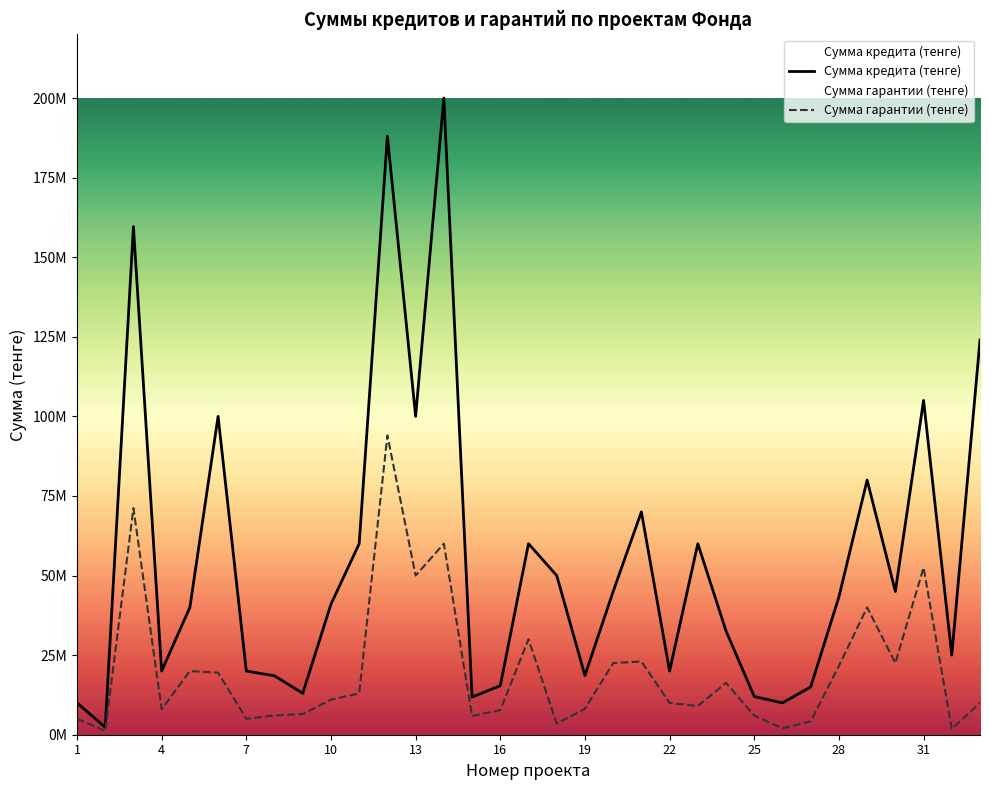

What is the difference between the maximum and second lowest values in the Сумма гарантии (тенге) series?

92153060